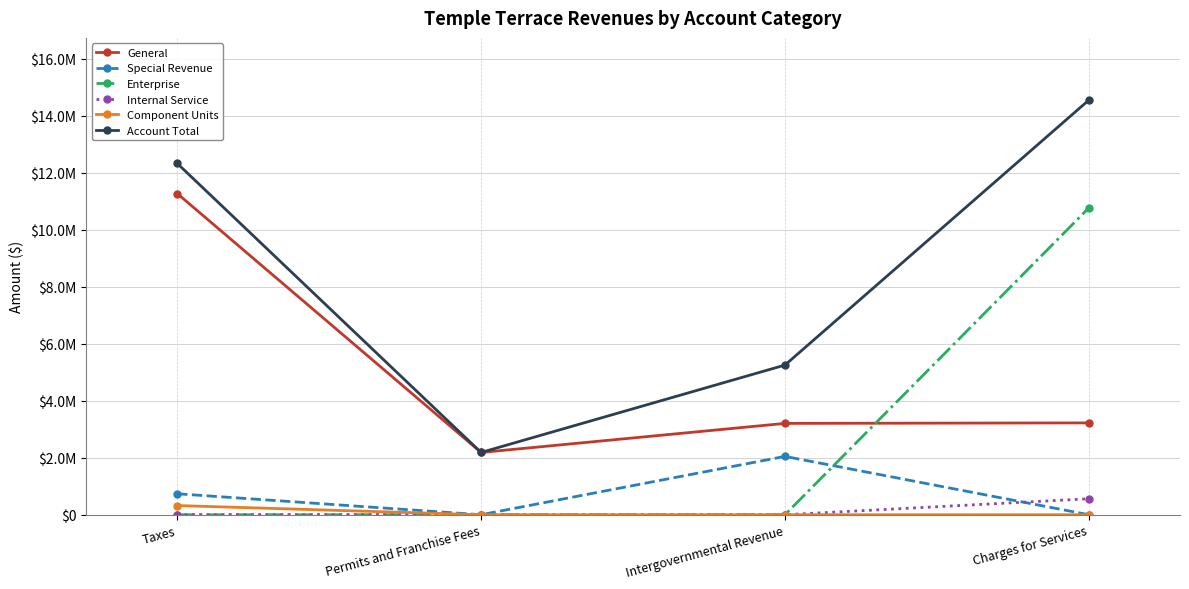

What are all the series names shown in the legend?

General, Special Revenue, Enterprise, Internal Service, Component Units, Account Total